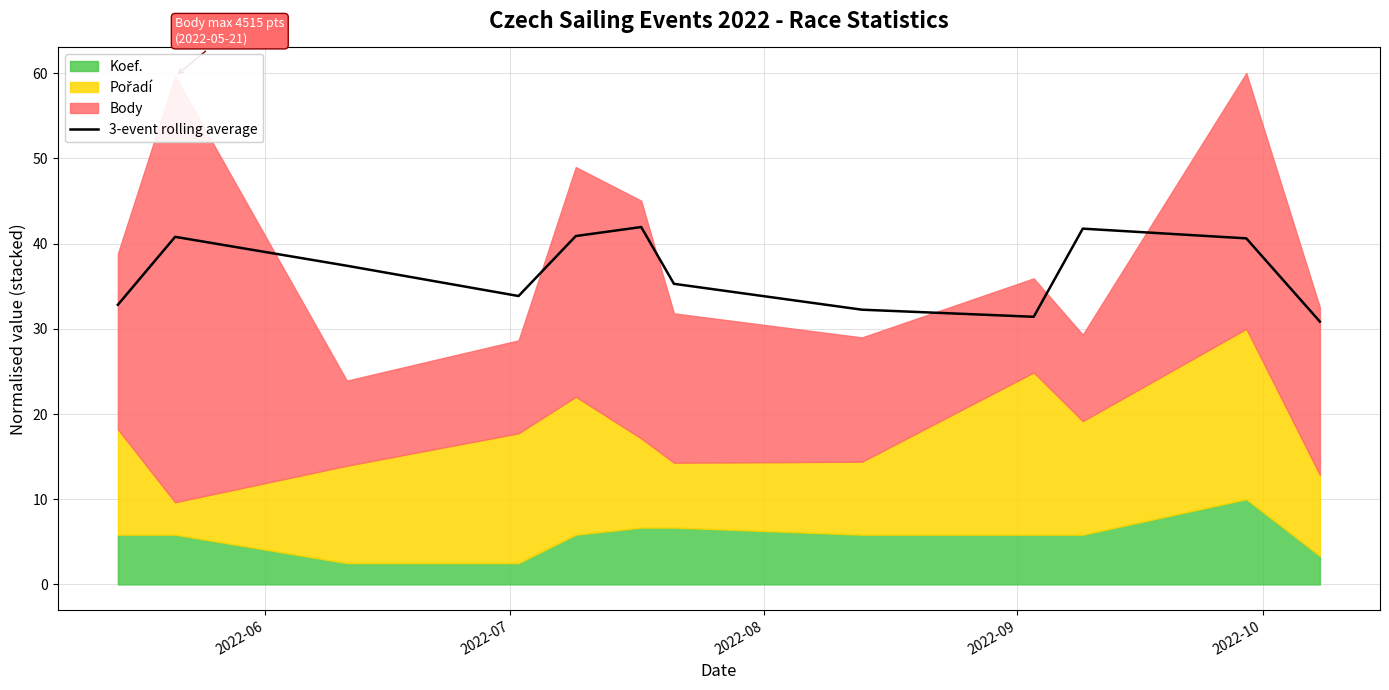

Reading right to left, transcribe all the data shown in this chart.

30.8	40.6	41.8	31.4	32.2	35.3	41.9	40.9	33.8	37.4	40.8	32.8